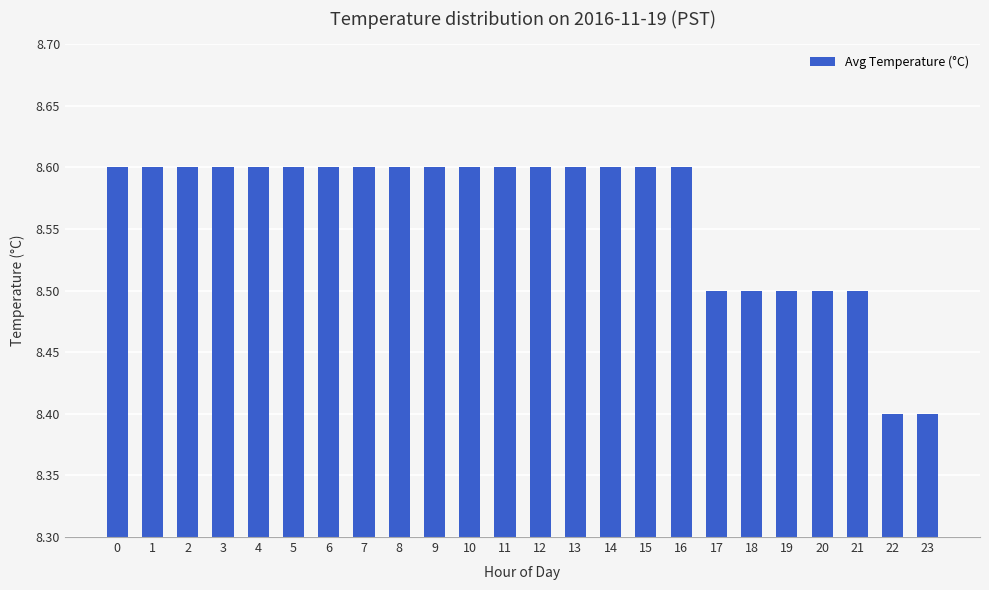

What is the difference between the maximum and minimum values?

0.2